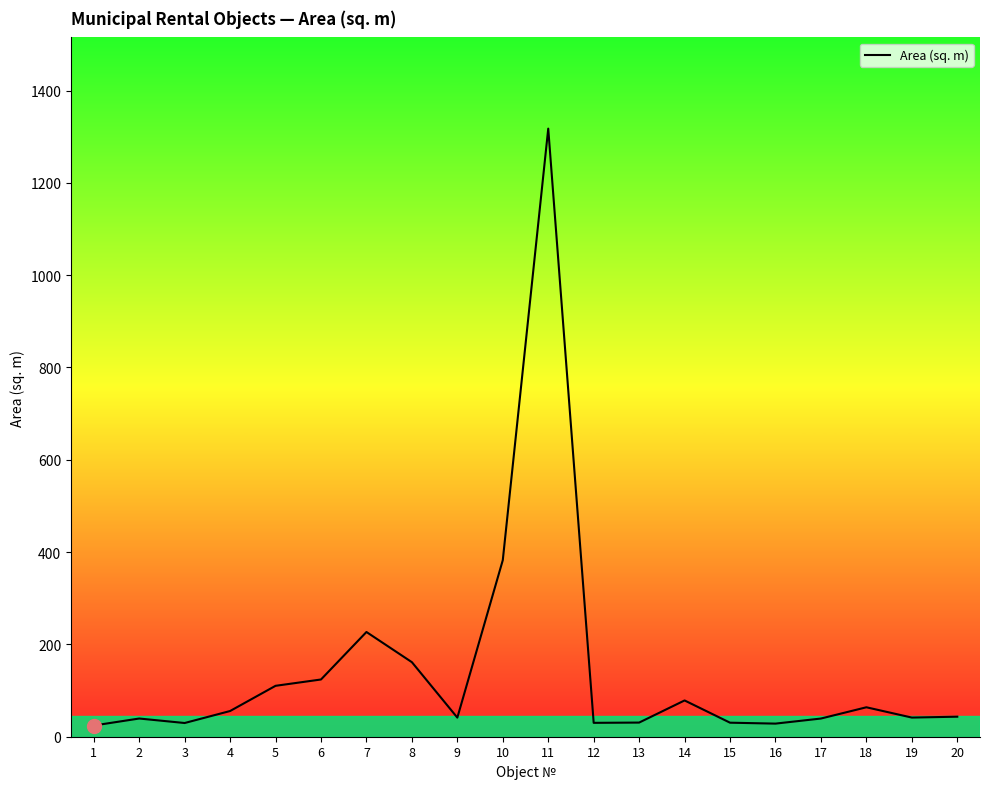

Is it true that the value at 5 is 57.5?

False